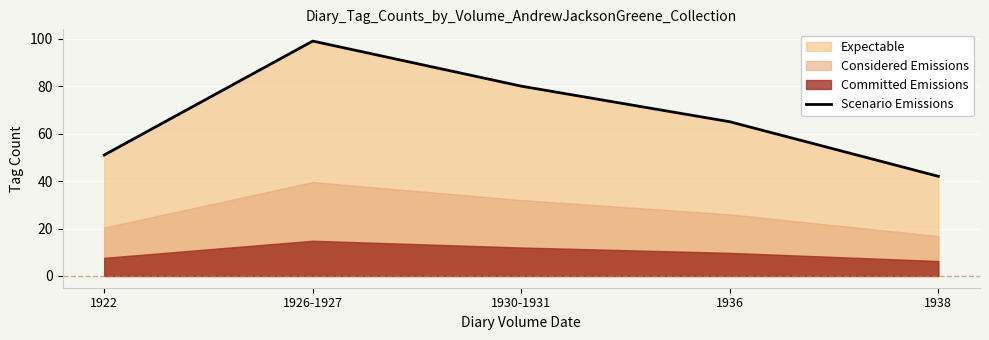

Reading left to right, extract all data points from this chart.

51	99	80	65	42